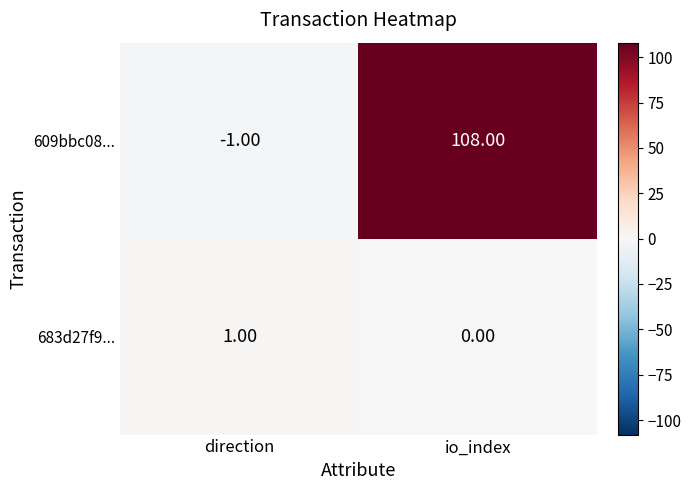

Is the value of 609bbc08... at io_index greater than the value of 683d27f9... at direction?

Yes